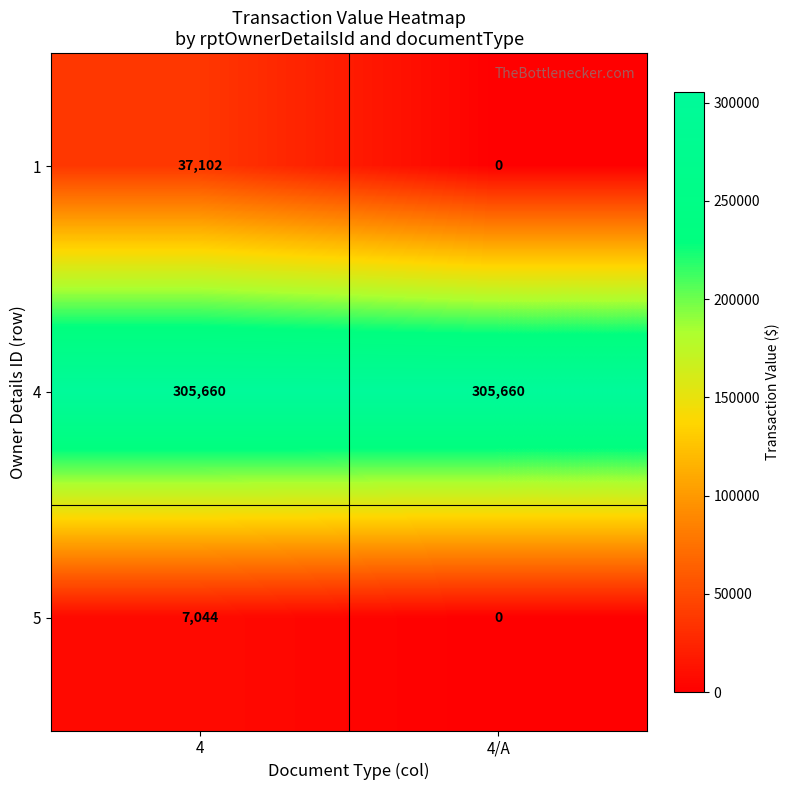

At which category is the sum across all series the highest?

4